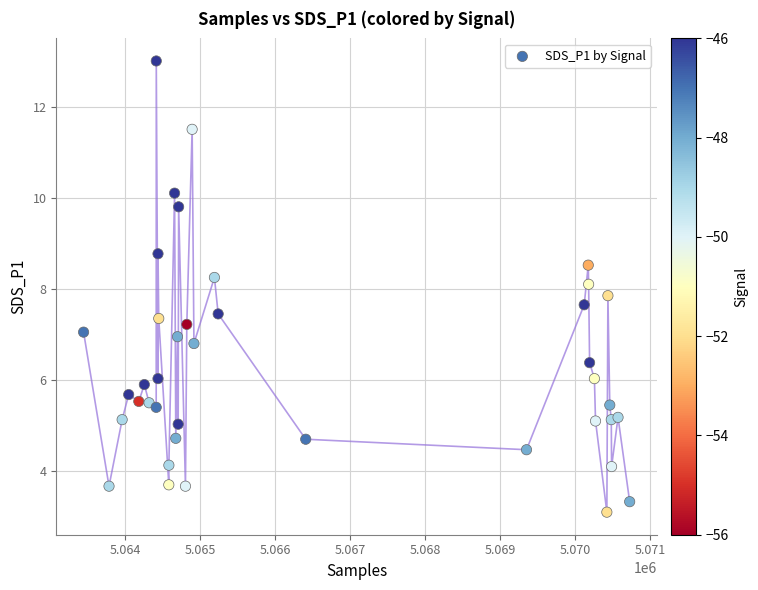

What is the range of X values (max minus min)?

7279.0